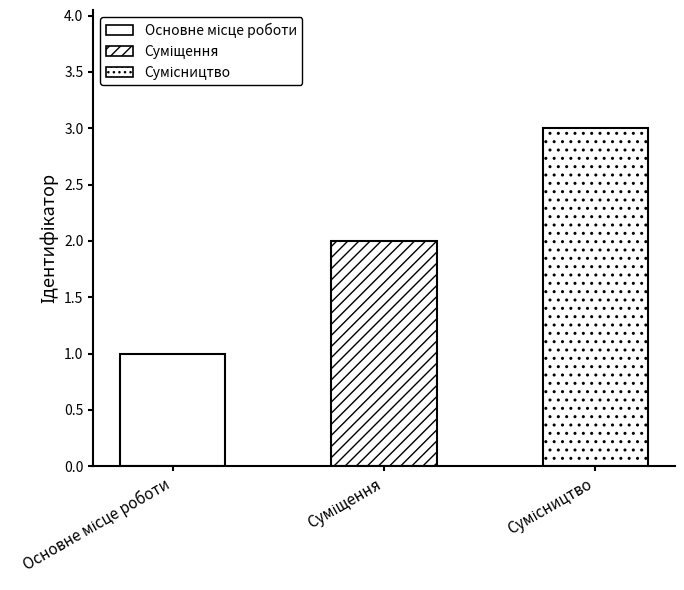

Rank the categories by value from lowest to highest.

Основне місце роботи, Суміщення, Сумісництво